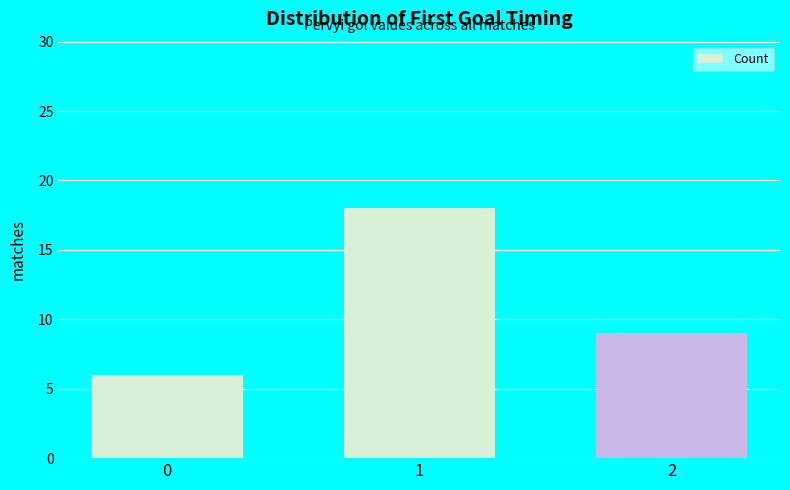

Reading right to left, extract all data points from this chart.

2=9	1=18	0=6